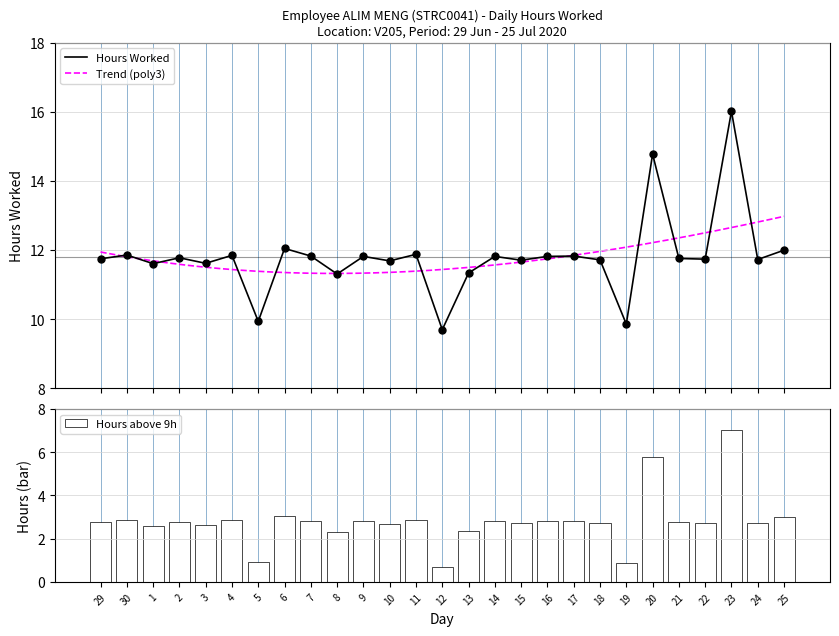

Which has a higher value, 12 or 19?

19